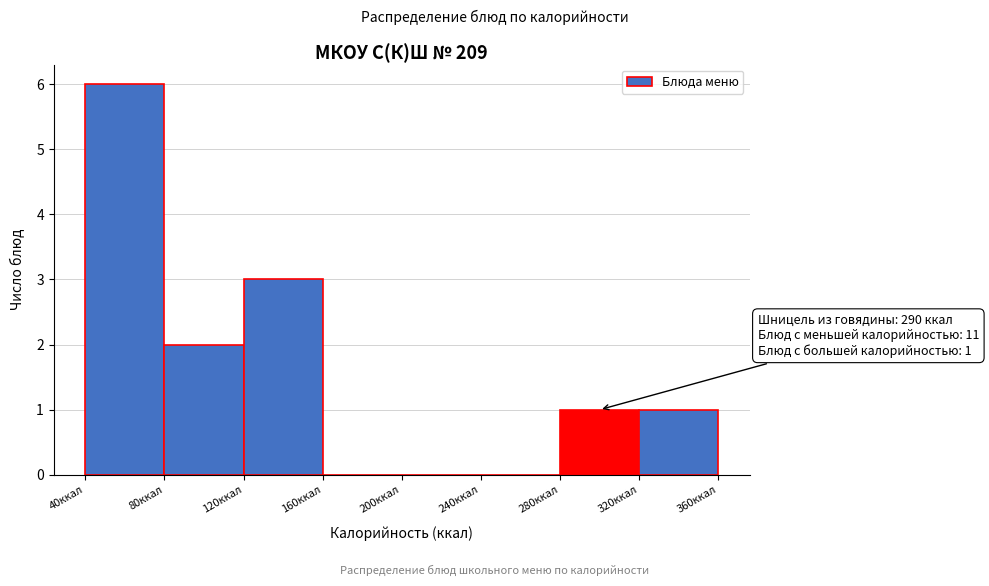

Over which range of the x-axis is the bar tallest?

40 to 80